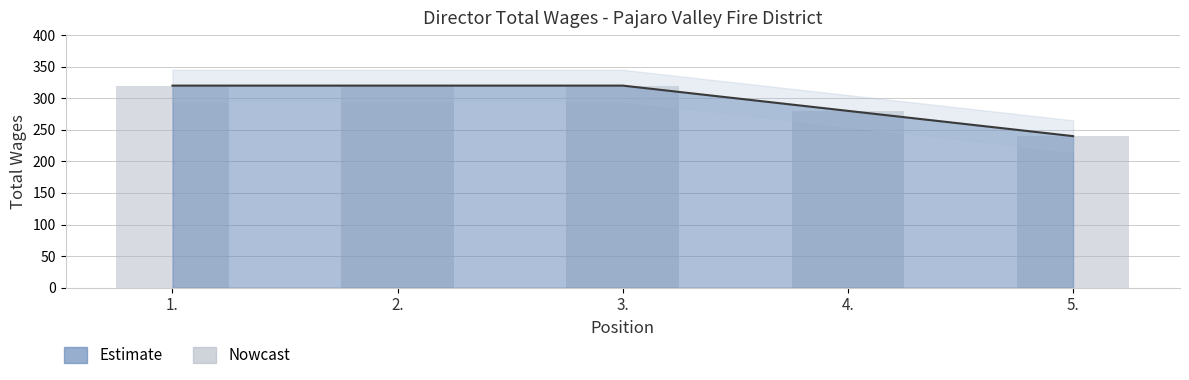

What is the sum of all values?

1480